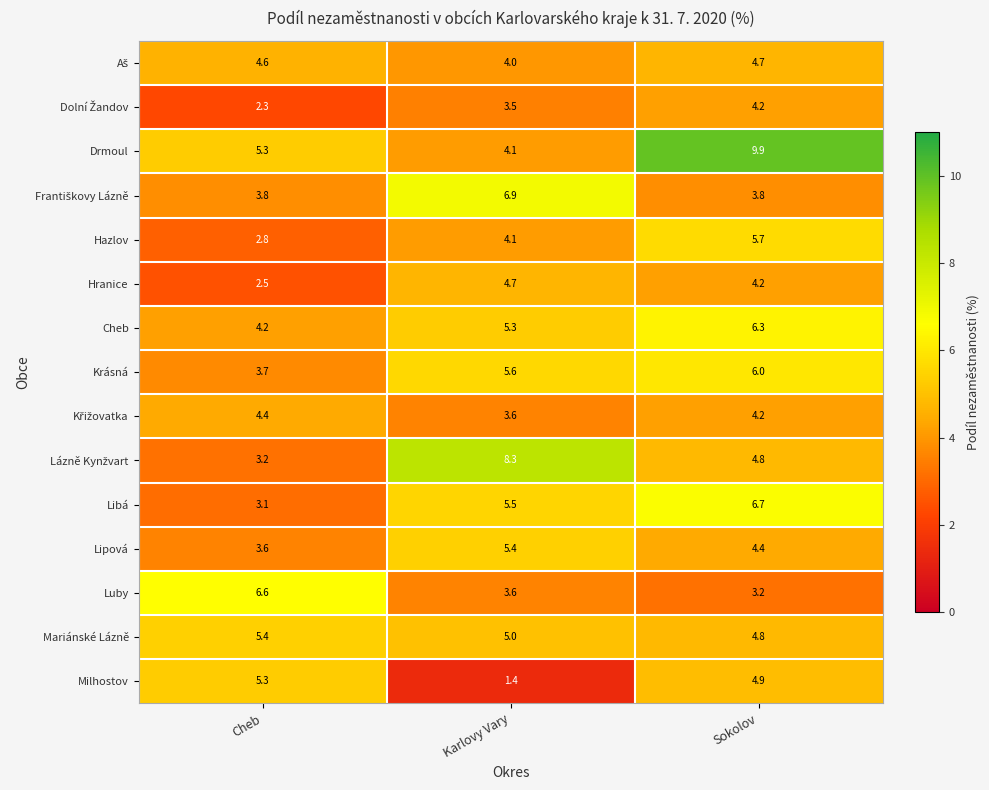

At how many categories does at least one series exceed 4?

3